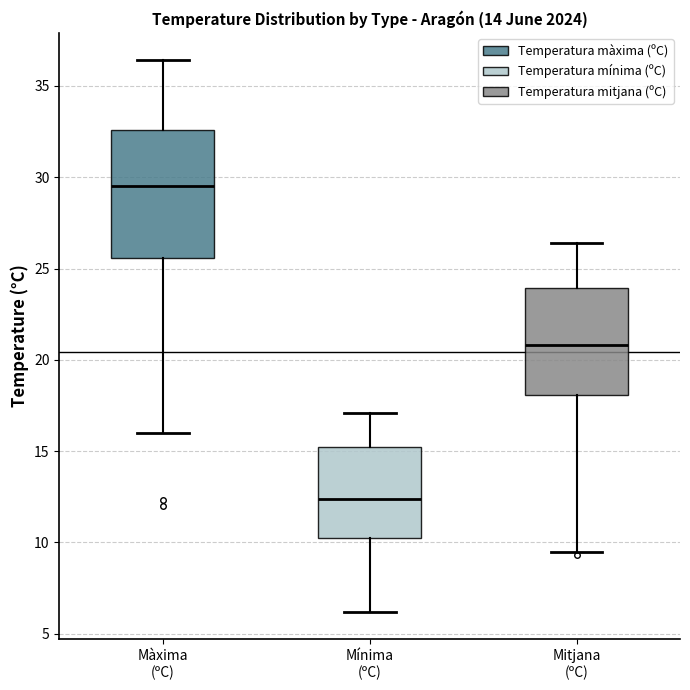

Reading left to right, transcribe this box plot: for each box, give where its median line is, the range the box spans, and where its two whiskers end, as read against the y-axis. The values are not printed on the chart, so give them approximately, as read against the axis.

Màxima (ºC): median 29.5, box 25.5 to 32.5, whiskers 16.0 to 36.5
Mínima (ºC): median 12.5, box 10.5 to 15.0, whiskers 6.0 to 17.0
Mitjana (ºC): median 21.0, box 18.0 to 24.0, whiskers 9.5 to 26.5